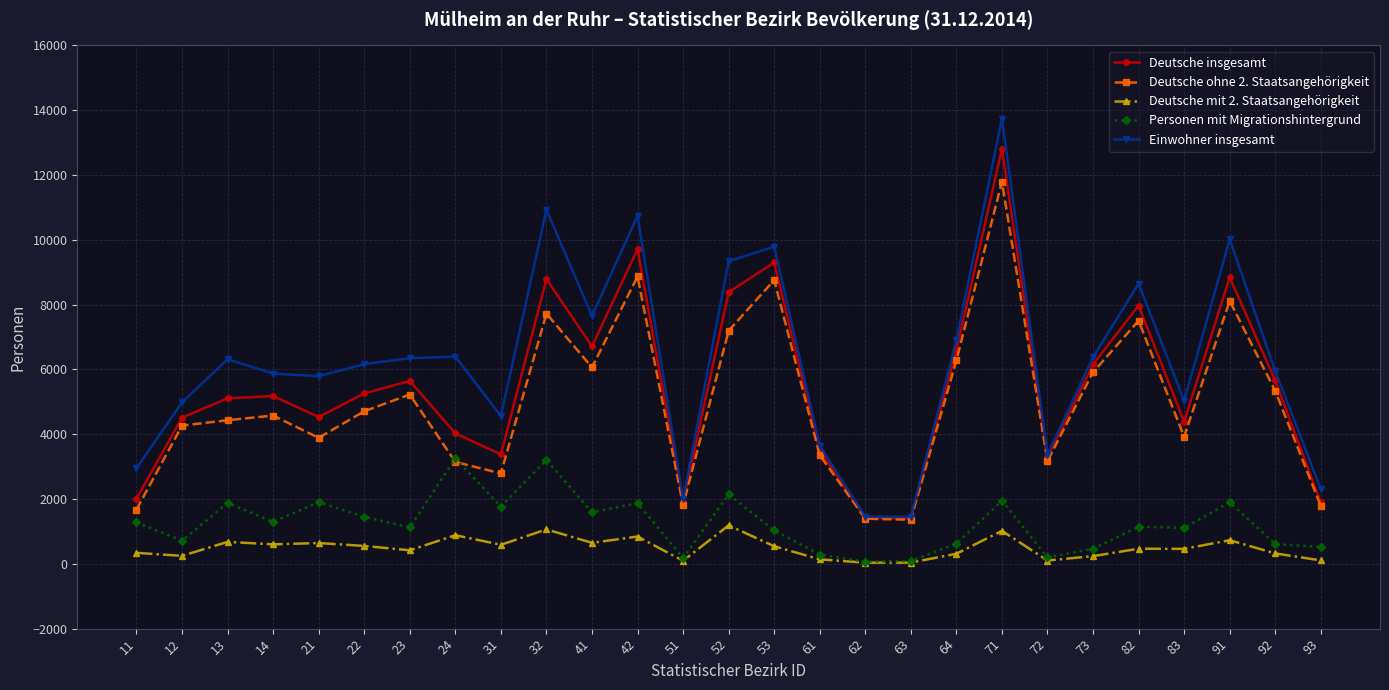

What is the average value of the Deutsche ohne 2. Staatsangehörigkeit series?

5002